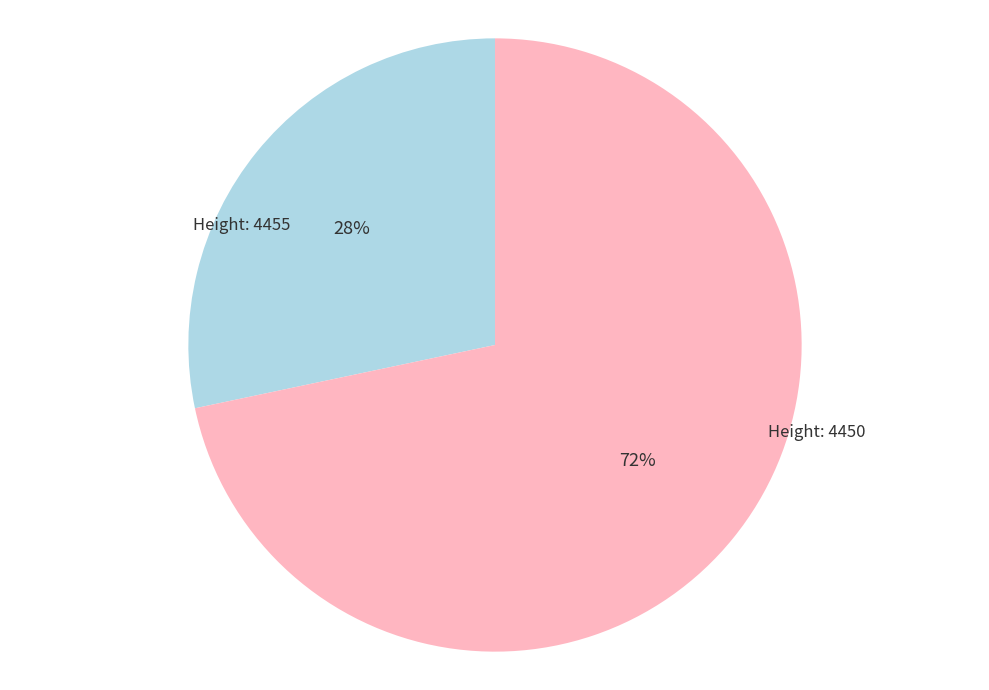

Is there any slice that represents more than half of the pie?

Yes